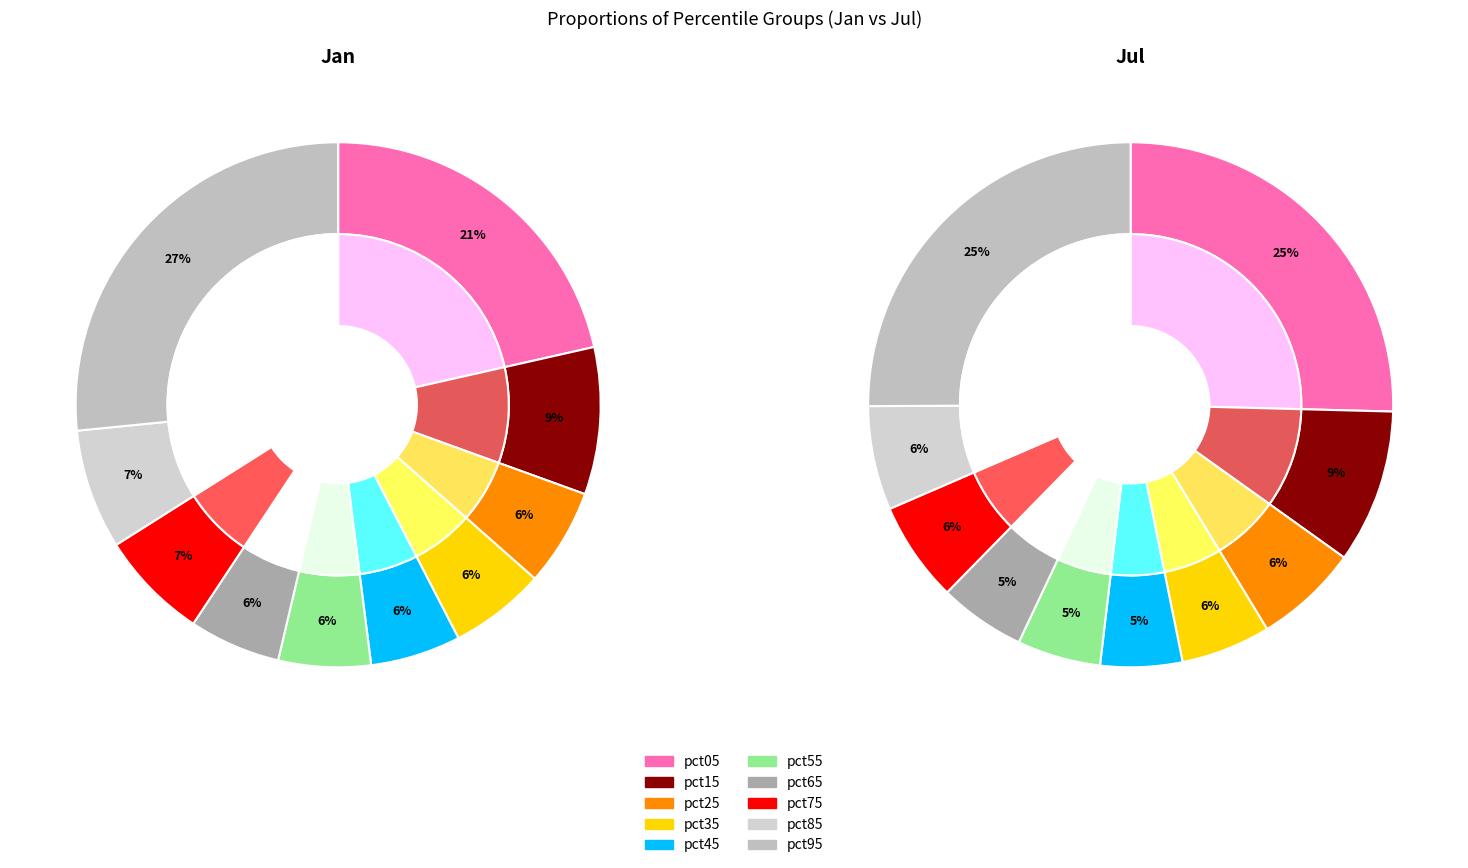

What percentage is the jan_values slice, to the nearest percent?

25%